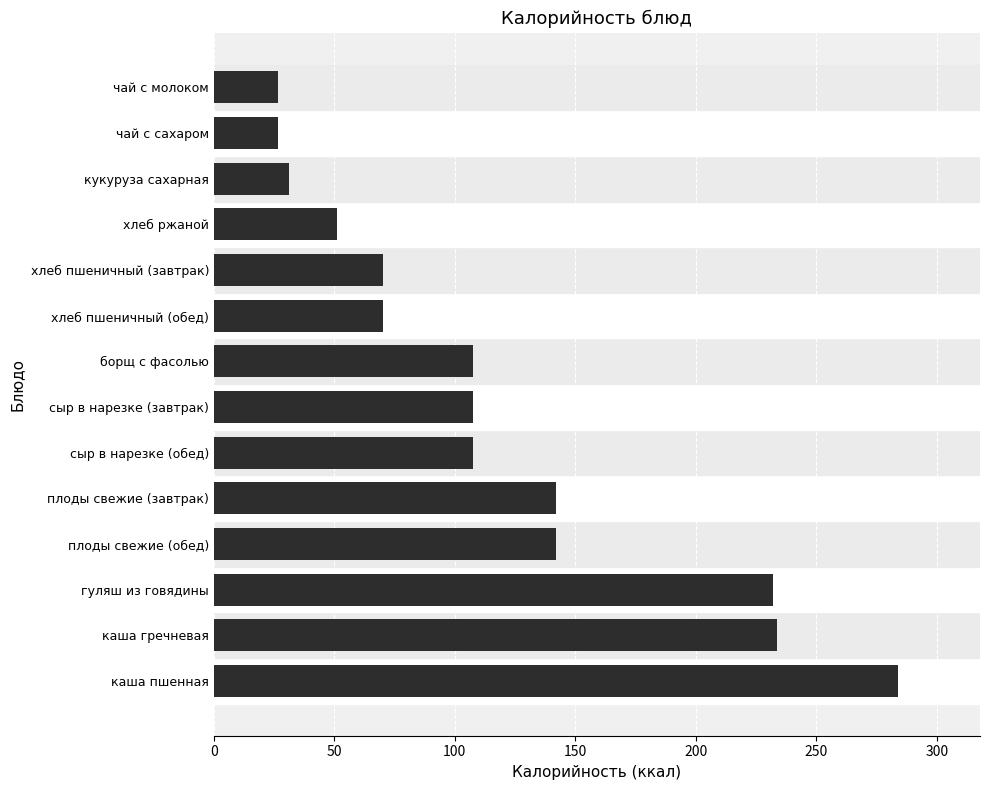

What is the ratio of the value at плоды свежие (завтрак) to the value at хлеб пшеничный (завтрак)?

2.0